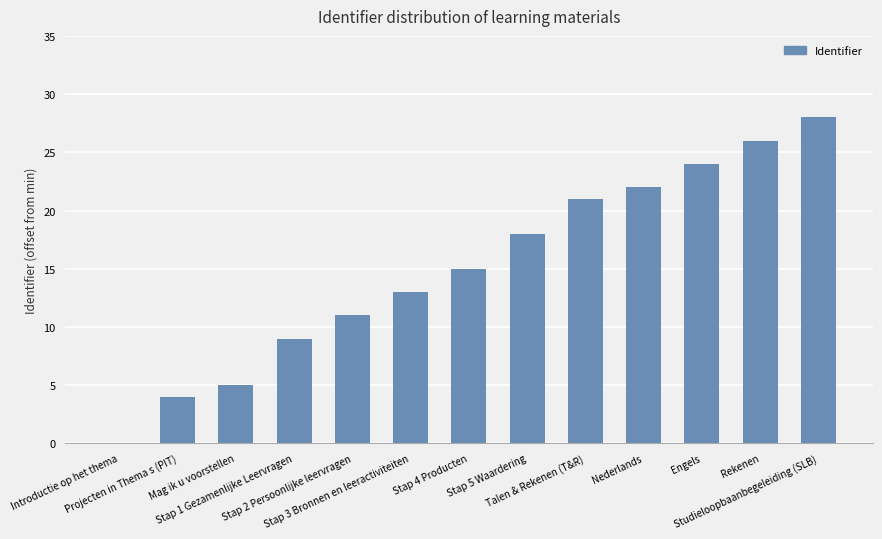

What is the sum of the values at Stap 4 Producten and Studieloopbaanbegeleiding (SLB)?

43